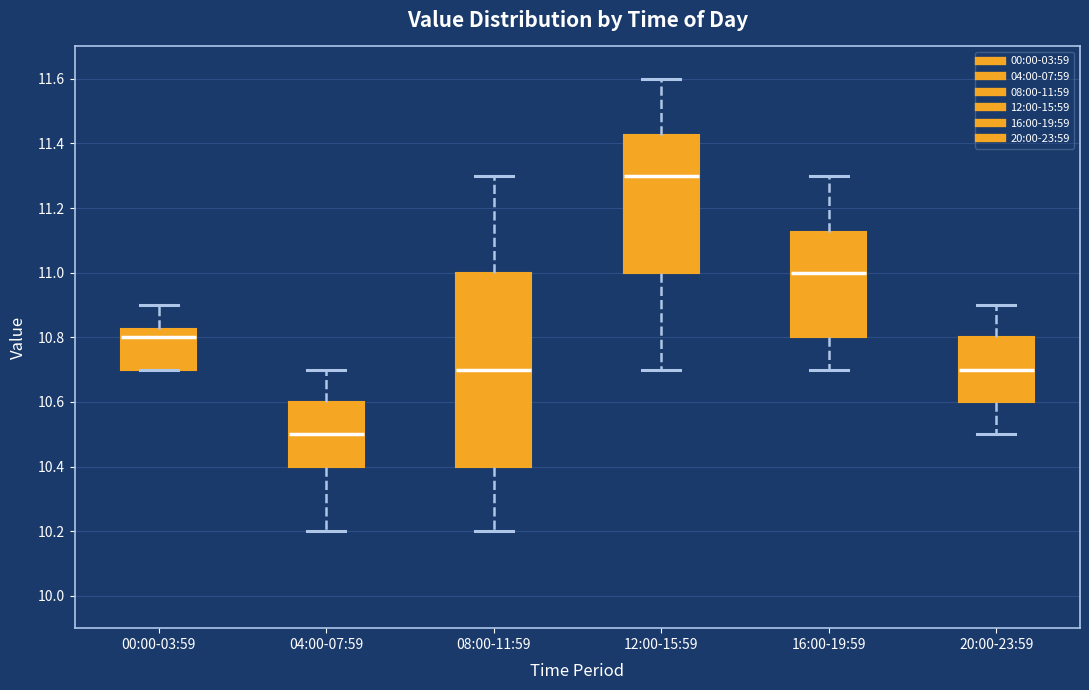

Reading left to right, read every box against the y-axis: the position of its median line, the range the box covers, and the ends of its whiskers. The values are not printed on the chart, so give them approximately, as read against the axis.

00:00-03:59: median 10.80, box 10.70 to 10.82, whiskers 10.70 to 10.90
04:00-07:59: median 10.50, box 10.40 to 10.60, whiskers 10.20 to 10.70
08:00-11:59: median 10.70, box 10.40 to 11.00, whiskers 10.20 to 11.30
12:00-15:59: median 11.30, box 11.00 to 11.42, whiskers 10.70 to 11.60
16:00-19:59: median 11.00, box 10.80 to 11.12, whiskers 10.70 to 11.30
20:00-23:59: median 10.70, box 10.60 to 10.80, whiskers 10.50 to 10.90